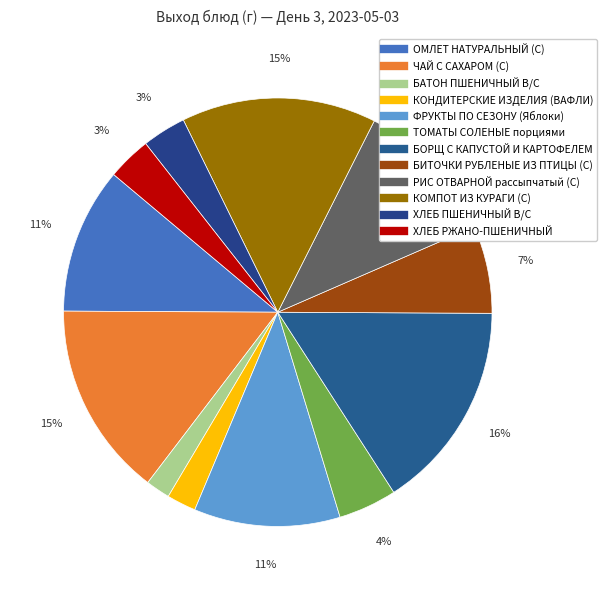

The ТОМАТЫ СОЛЕНЫЕ порциями slice represents 4% of the pie. True or false?

True